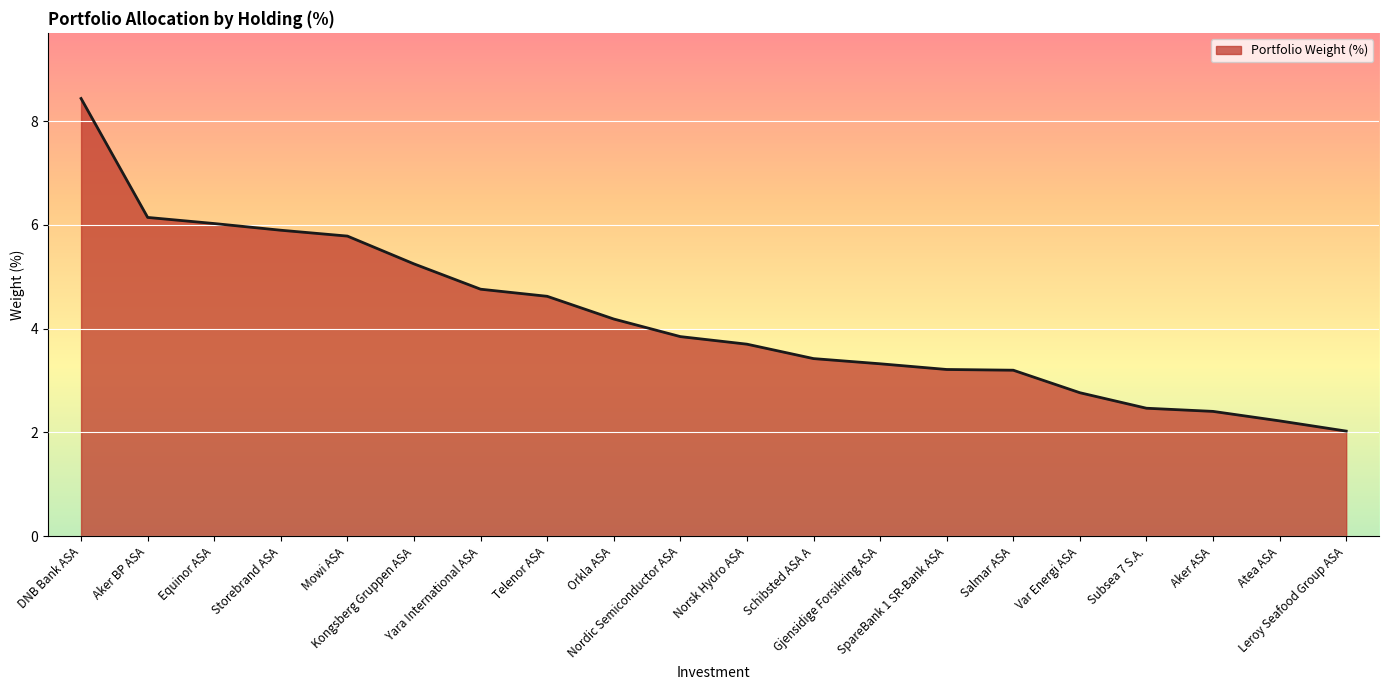

True or false: the data shows 4.6 at Telenor ASA.

True